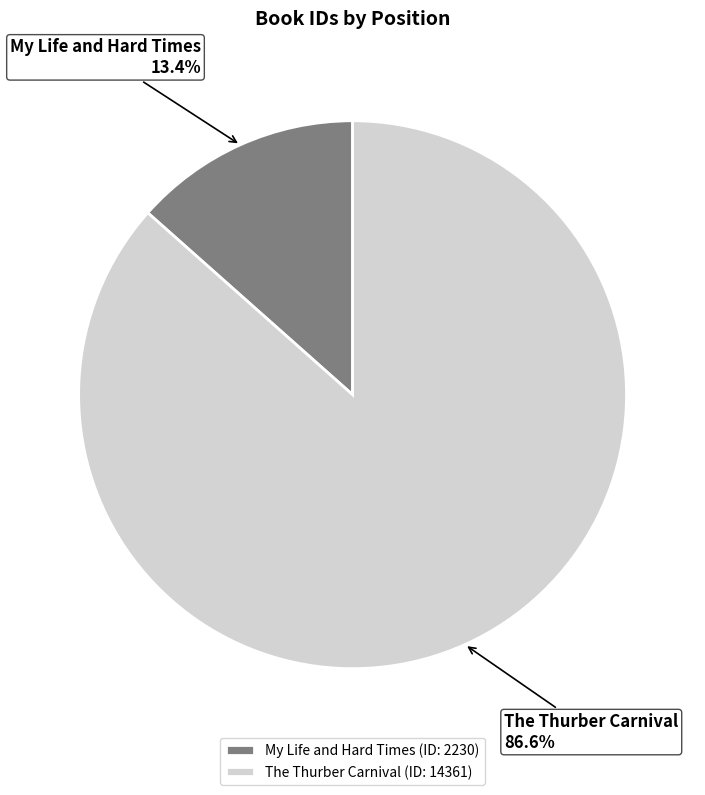

Count the number of slices in the pie.

2